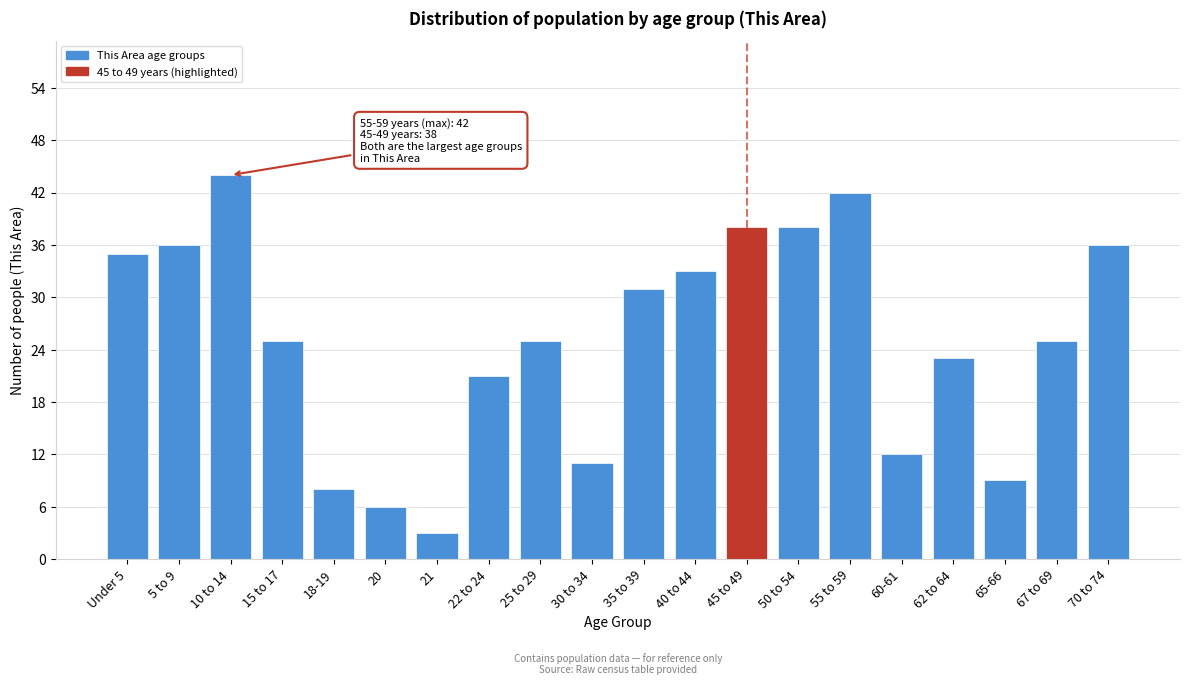

Reading left to right, transcribe all the data shown in this chart.

Under 5=35	5 to 9=36	10 to 14=44	15 to 17=25	18-19=8	20=6	21=3	22 to 24=21	25 to 29=25	30 to 34=11	35 to 39=31	40 to 44=33	45 to 49=38	50 to 54=38	55 to 59=42	60-61=12	62 to 64=23	65-66=9	67 to 69=25	70 to 74=36